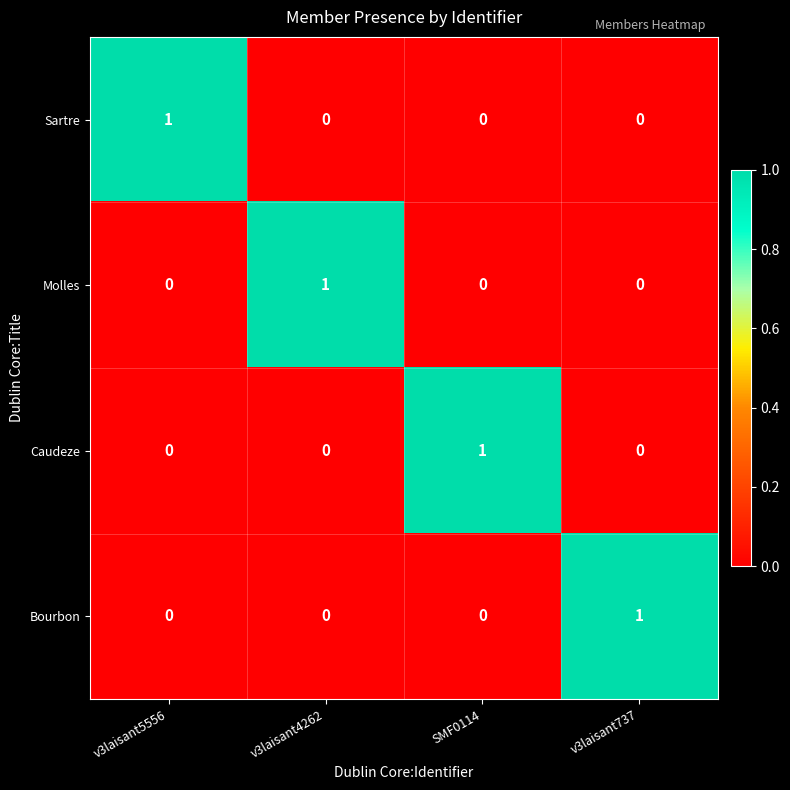

Reading left to right, extract all data points from this chart.

Sartre: 1	0	0	0
Molles: 0	1	0	0
Caudeze: 0	0	1	0
Bourbon: 0	0	0	1